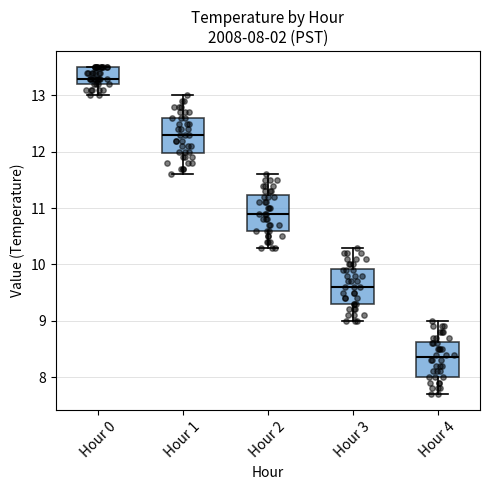

Which box's median line is the highest?

Hour 0